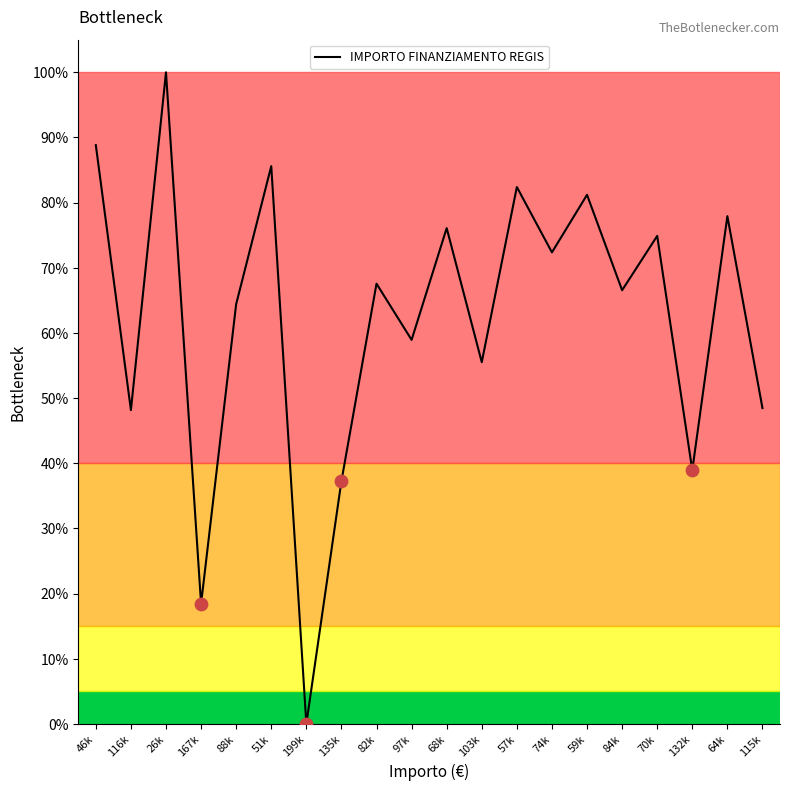

What is the ratio of the value at 167k to the value at 115k?

0.4